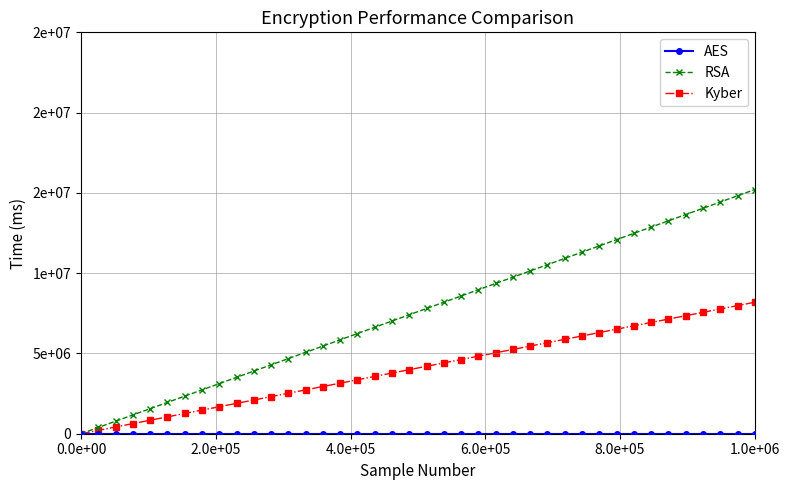

True or false: AES has more than 0 interior local peaks.

False